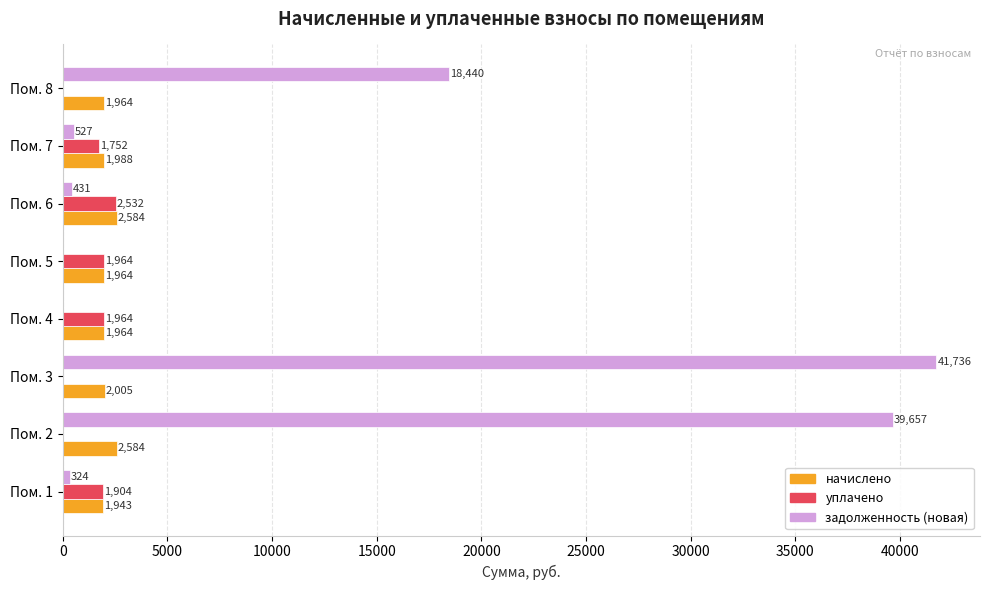

Is the value of начислено at Пом. 3 greater than the value of уплачено at Пом. 2?

Yes